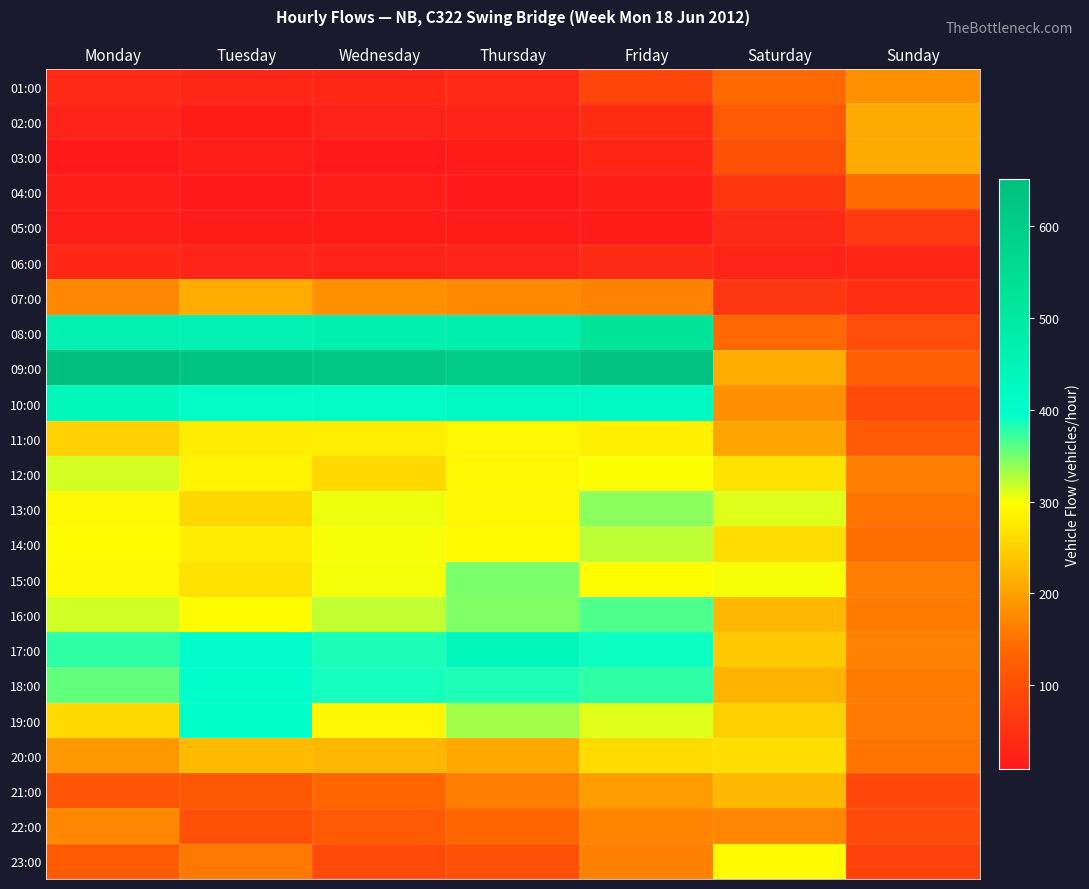

How many categories are shown in the chart?

7